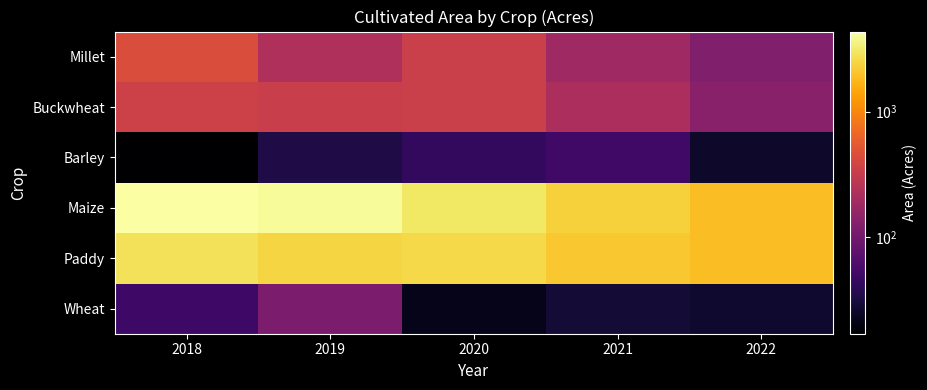

Reading right to left, transcribe all the data shown in this chart.

Wheat: 2022=27.0	2021=29.0	2020=21.9	2019=114.0	2018=50.0
Paddy: 2022=1894.0	2021=2097.9	2020=2550.1	2019=2473.5	2018=2879.0
Maize: 2022=1887.2	2021=2364.6	2020=3019.6	2019=4041.5	2018=4353.0
Barley: 2022=26.0	2021=50.4	2020=42.5	2019=34.0	2018=17.0
Buckwheat: 2022=134.8	2021=217.6	2020=341.0	2019=332.0	2018=355.0
Millet: 2022=120.9	2021=181.6	2020=339.5	2019=231.0	2018=443.0